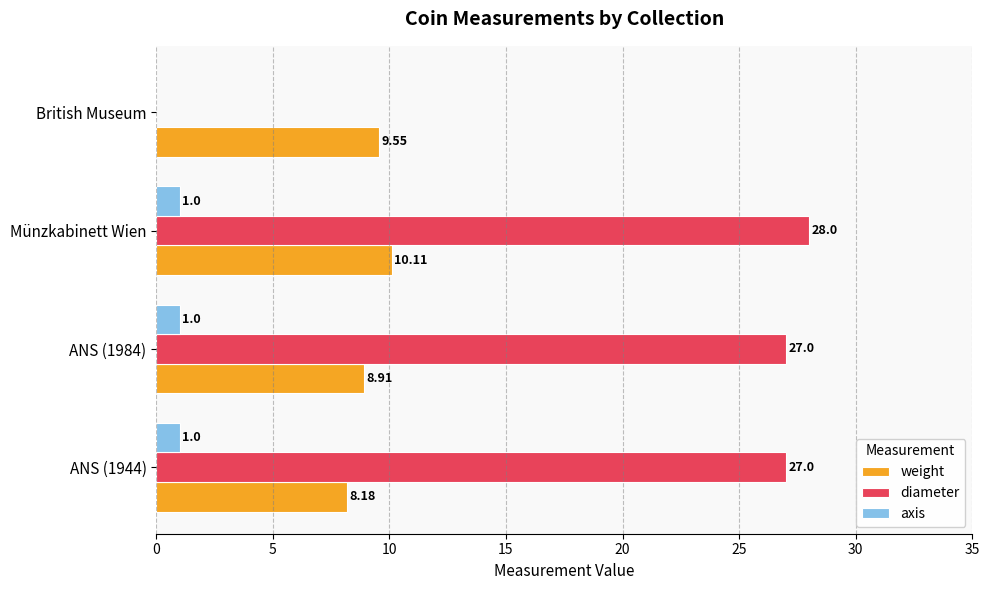

At which category does the chart reach its peak across all series?

Münzkabinett Wien